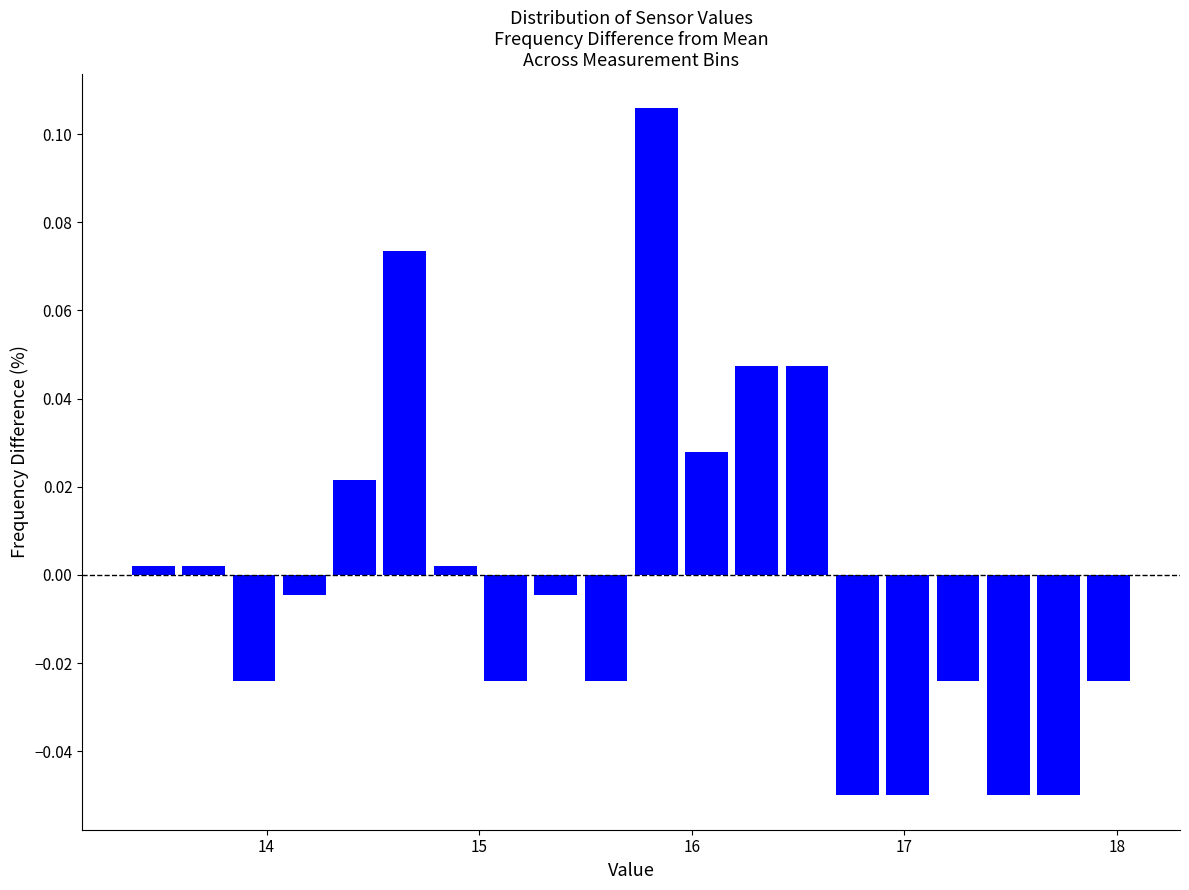

Read against the x-axis, roughly where is the centre of the tallest bar?

15.8